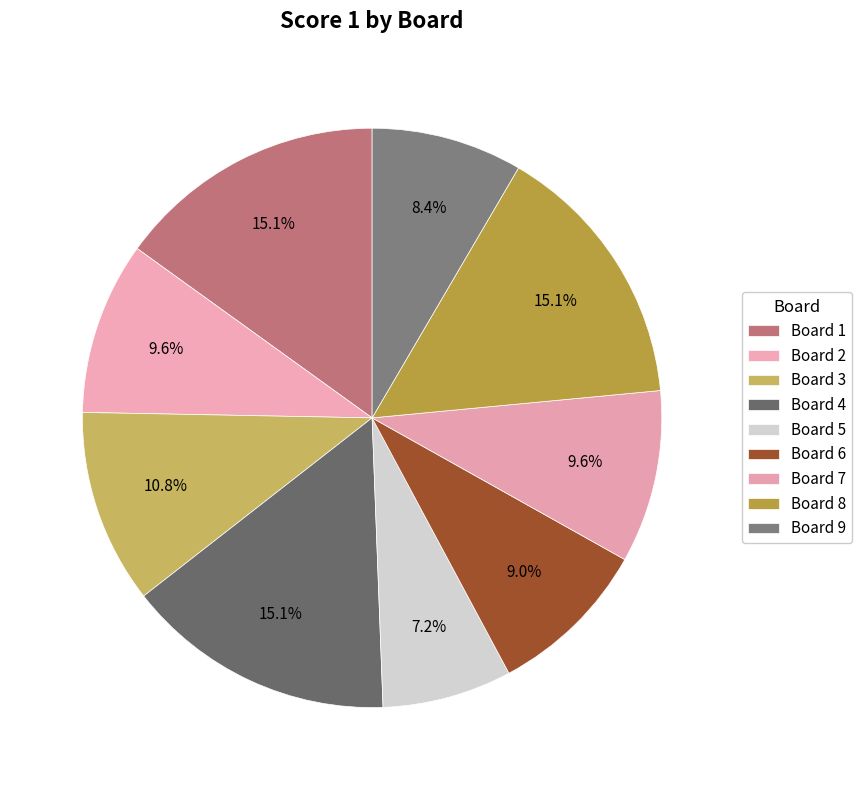

Which slice is the smallest?

Board 5